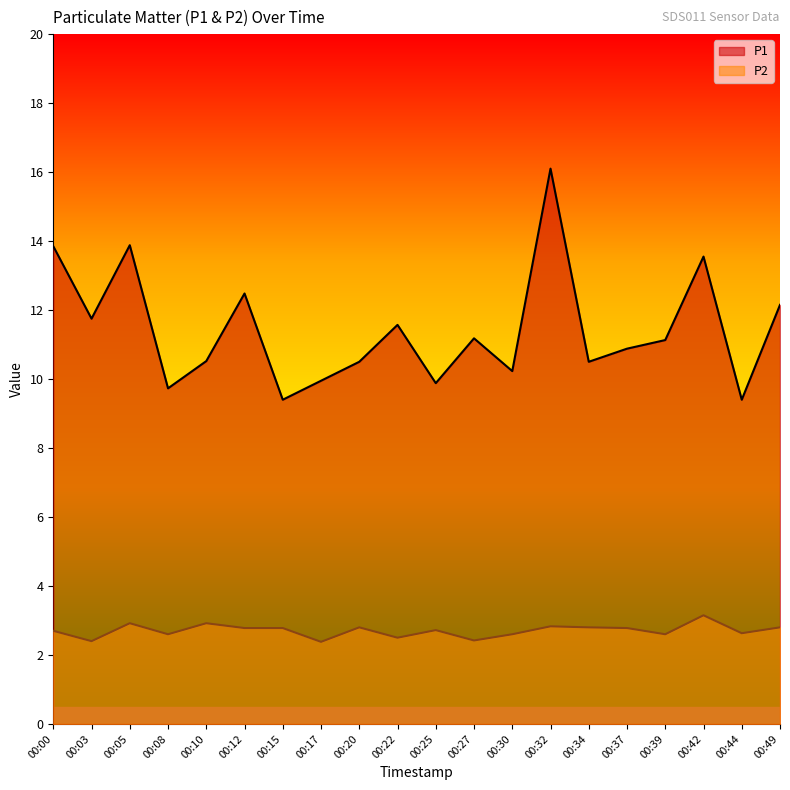

The value of P1 at 00:49 is 21.4. True or false?

False